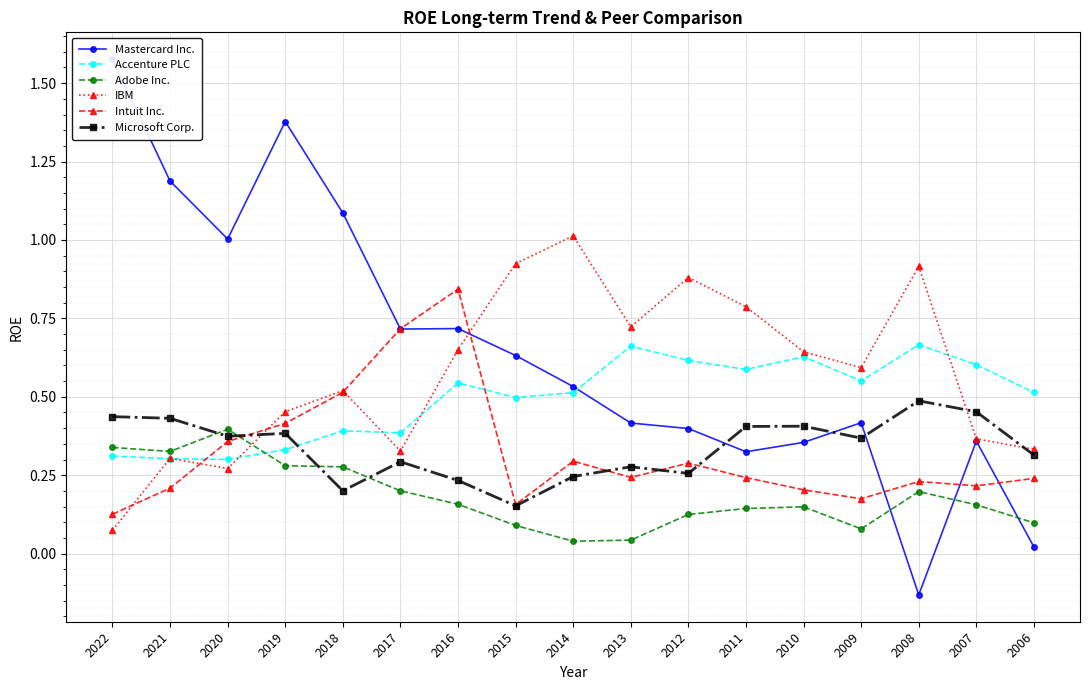

Is this an area chart (filled region under the line)?

No